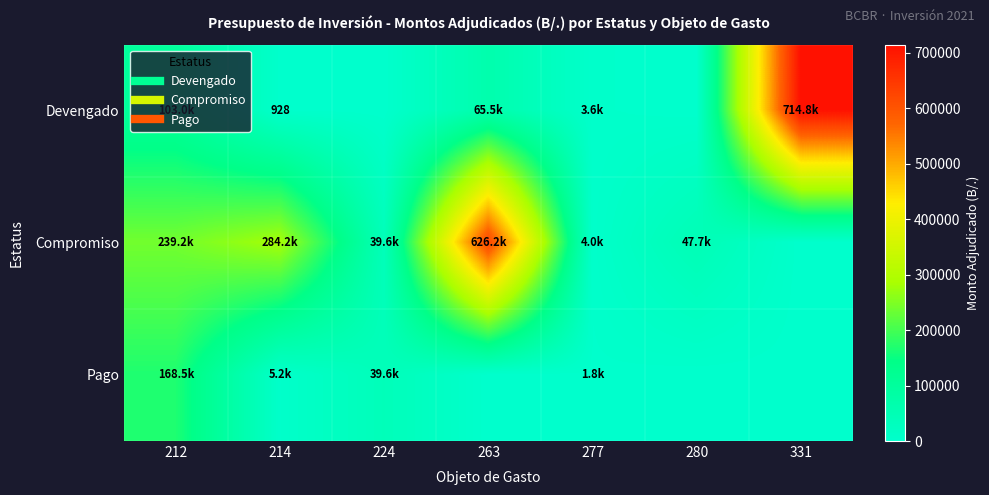

At which category is the sum across all series the highest?

331